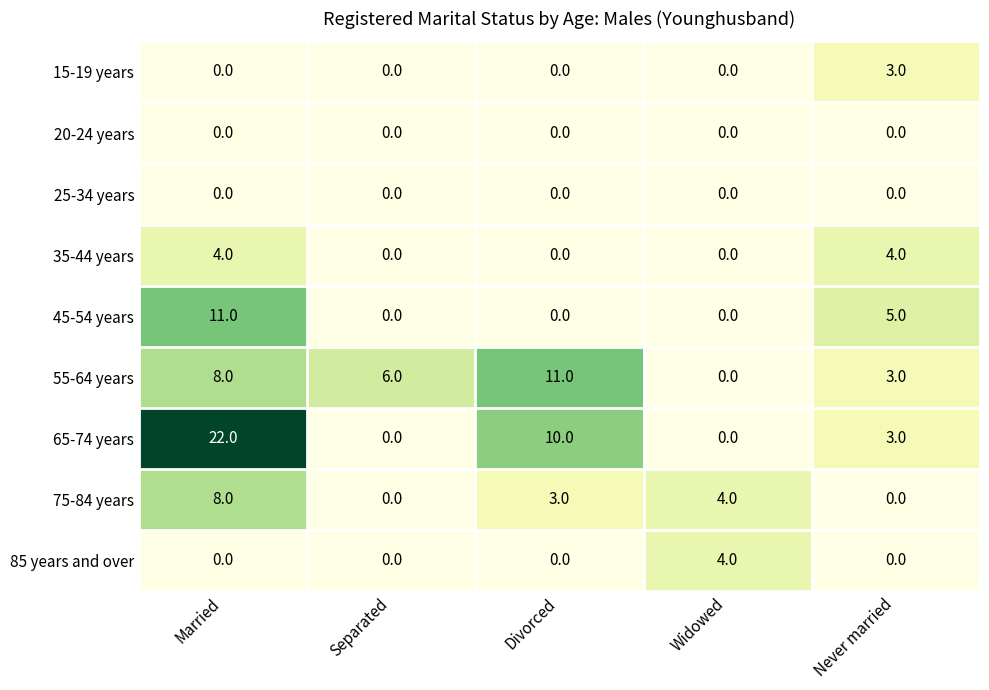

Between Separated and Divorced, which series saw the biggest shift?

65-74 years